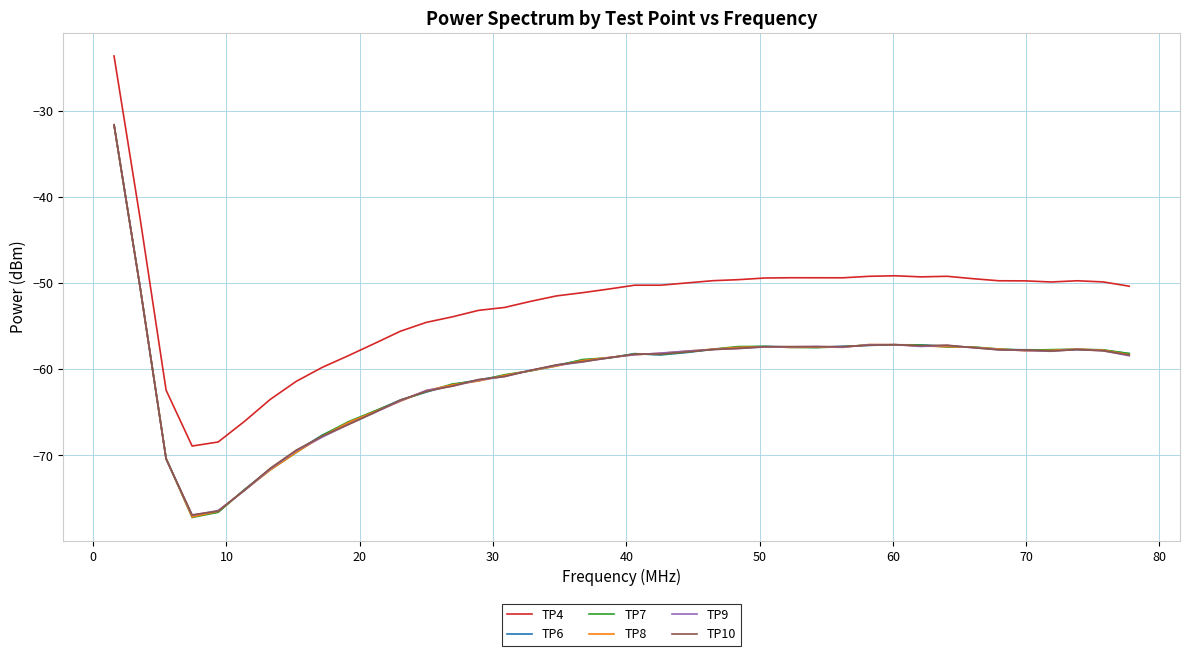

True or false: TP7 and TP4 cross at least once.

False